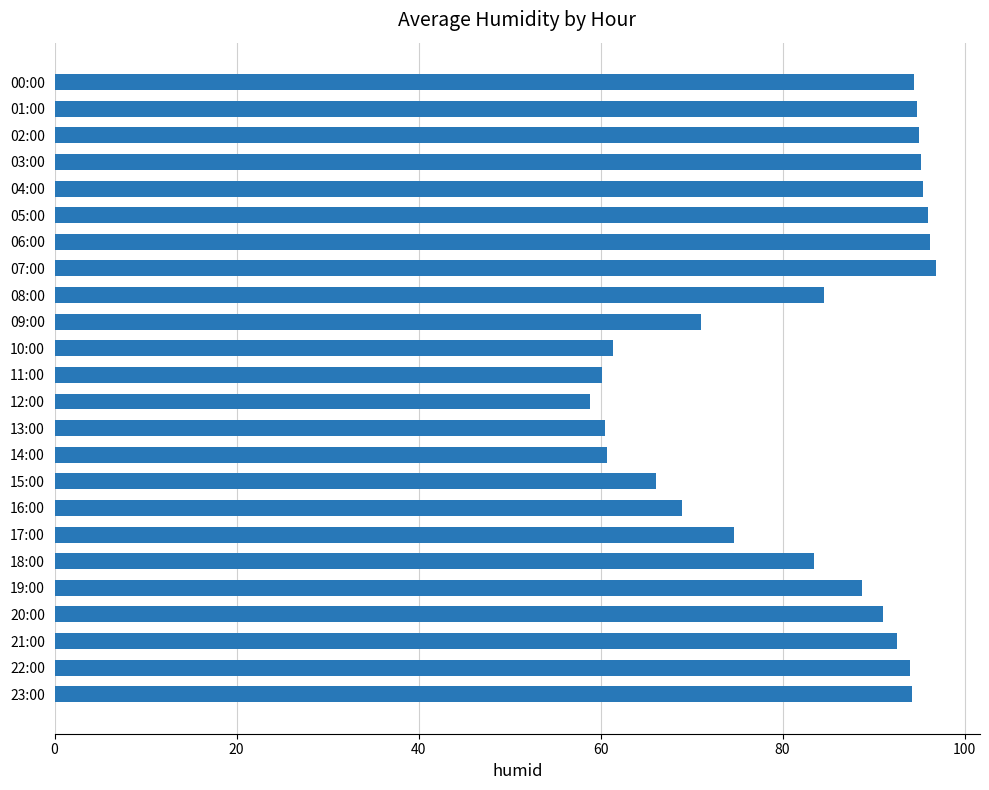

What is the label of the 12th bar from the top?

11:00